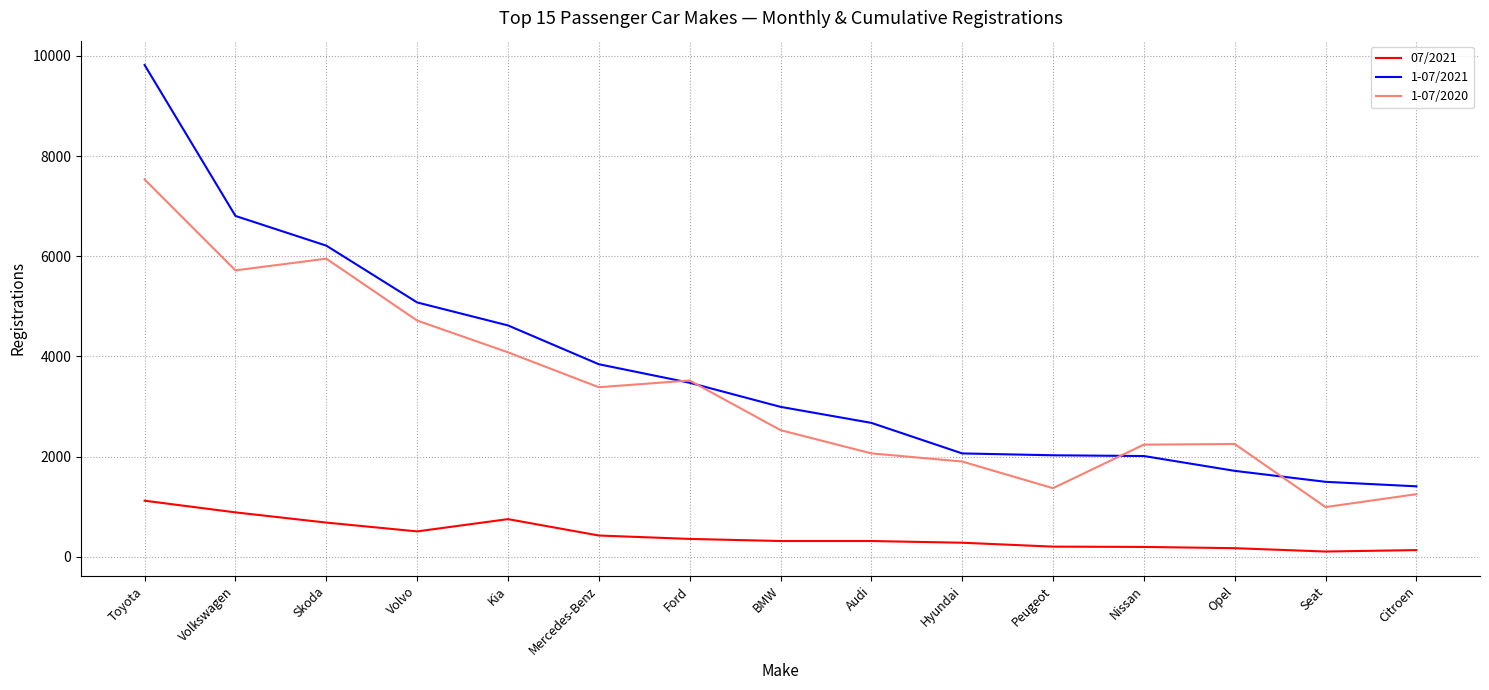

The value of 07/2021 at Citroen is 133. True or false?

True